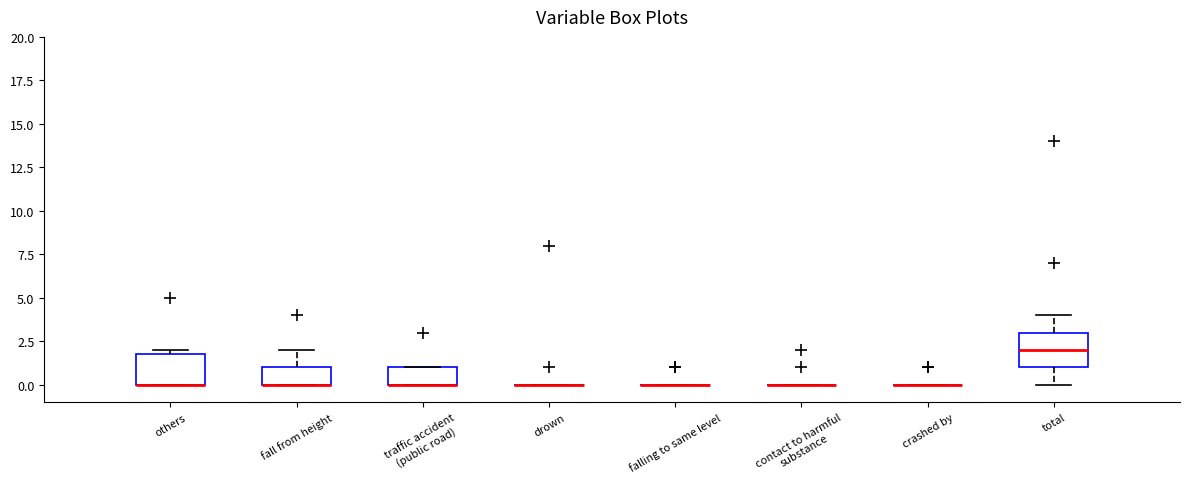

Reading left to right, read every box against the y-axis: the position of its median line, the range the box covers, and the ends of its whiskers. The values are not printed on the chart, so give them approximately, as read against the axis.

others: median 0 (drawn on the box's lower edge), box 0 to 2, whiskers 0 to 2 (just above the box's upper edge)
fall from height: median 0 (drawn on the box's lower edge), box 0 to 1, whiskers 0 to 2
traffic accident (public road): median 0 (drawn on the box's lower edge), box 0 to 1, whiskers 0 to 1
drown: box collapsed to a line at 0, whiskers 0 to 0
falling to same level: box collapsed to a line at 0, whiskers 0 to 0
contact to harmful substance: box collapsed to a line at 0, whiskers 0 to 0
crashed by: box collapsed to a line at 0, whiskers 0 to 0
total: median 2, box 1 to 3, whiskers 0 to 4